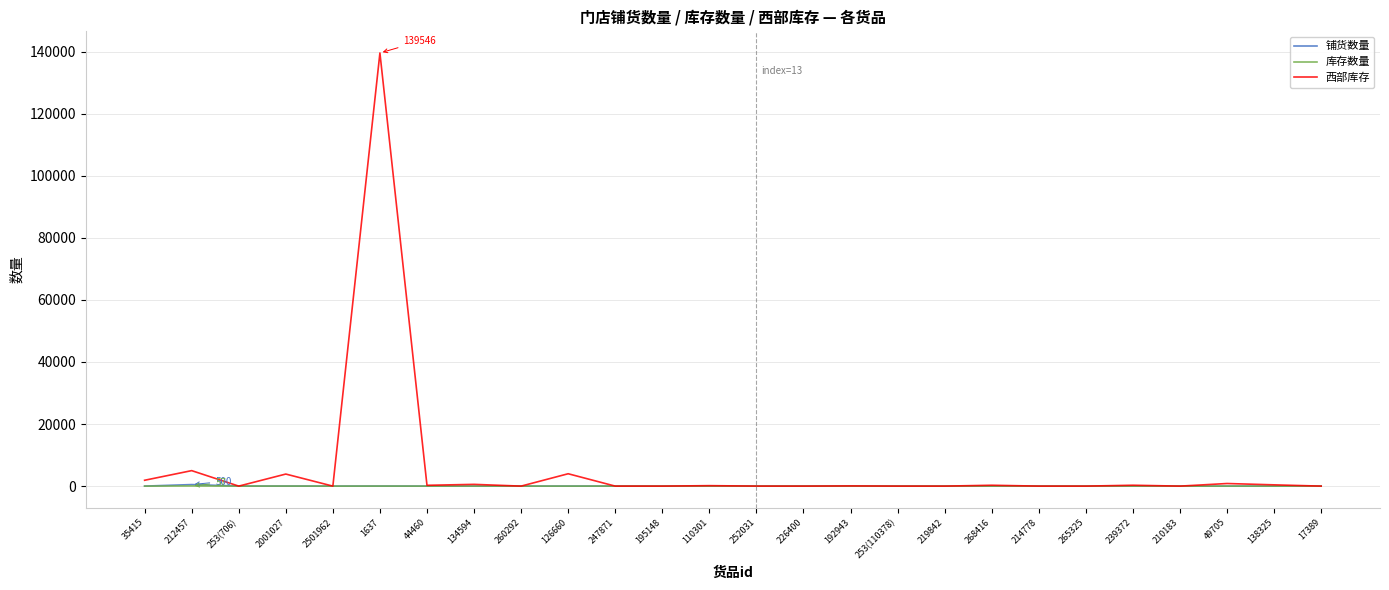

How many series are shown in this chart?

3